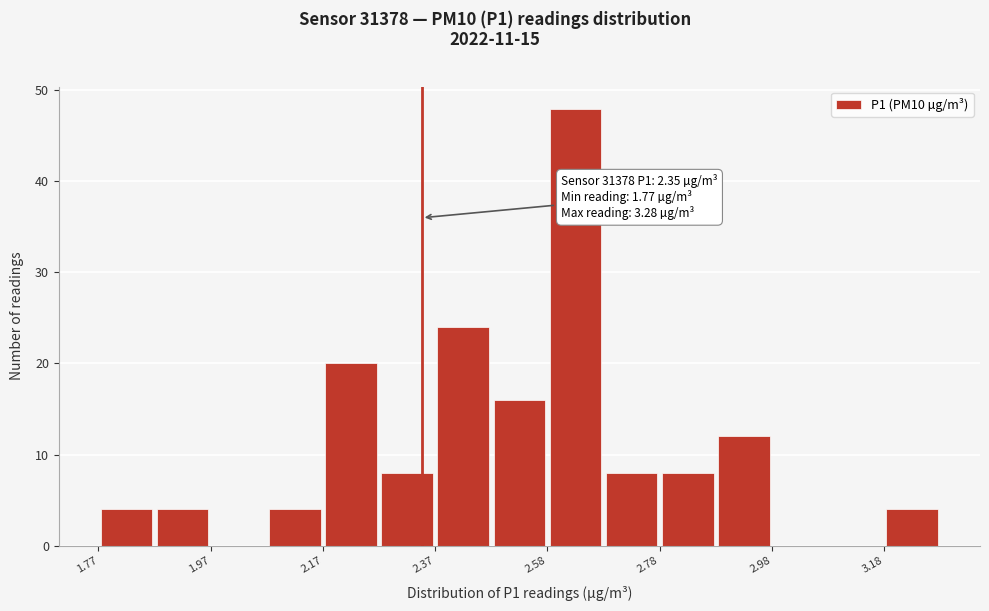

Read against the x-axis, roughly where is the centre of the tallest bar?

2.65